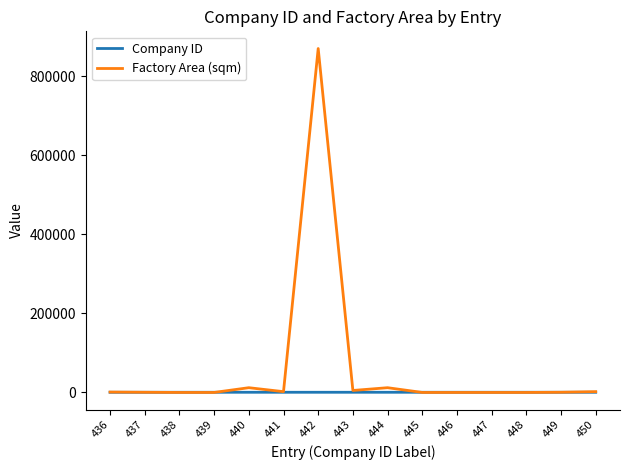

Which series has the widest spread of values?

Factory Area (sqm)